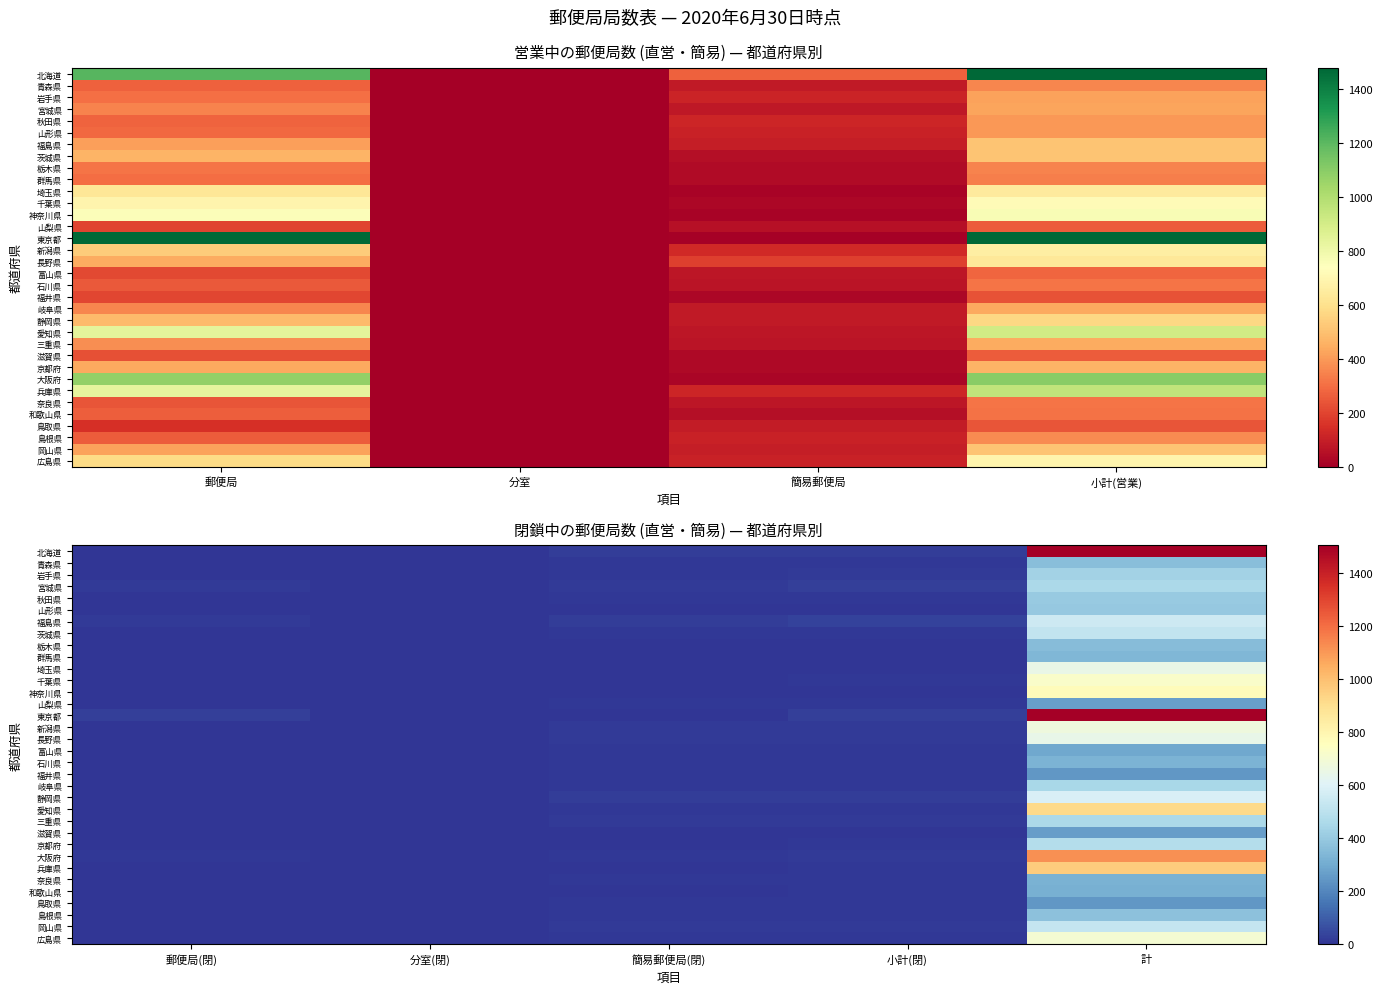

What is the maximum value shown in the chart?

1504